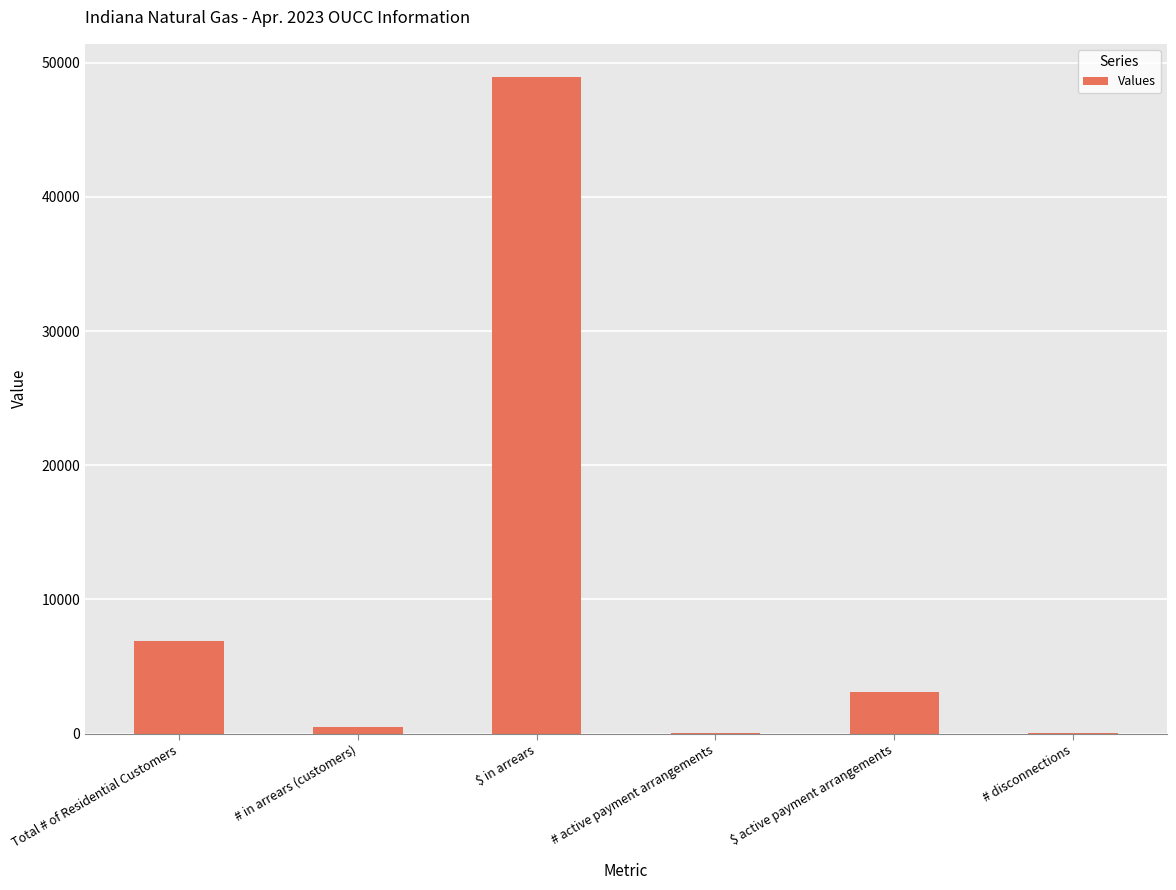

Are the bars grouped side by side (vs. stacked)?

No